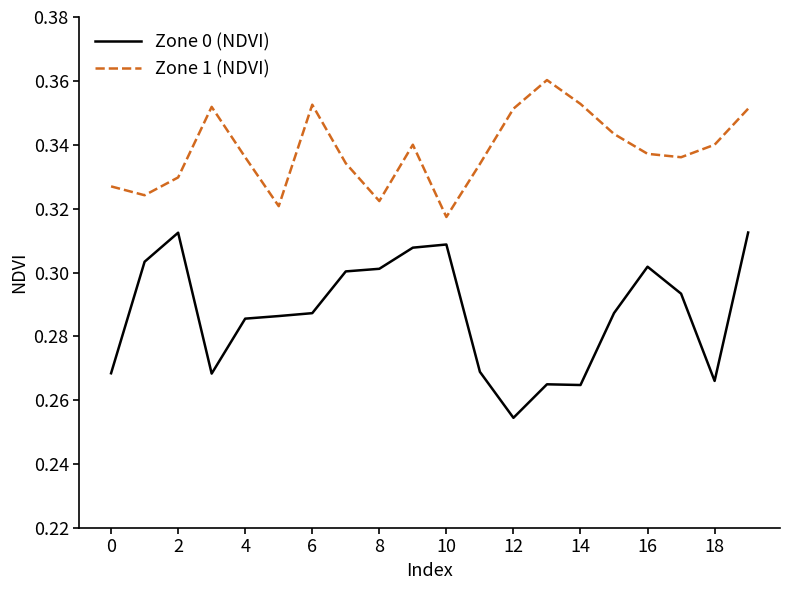

True or false: Zone 0 (NDVI) and Zone 1 (NDVI) cross at least once.

False